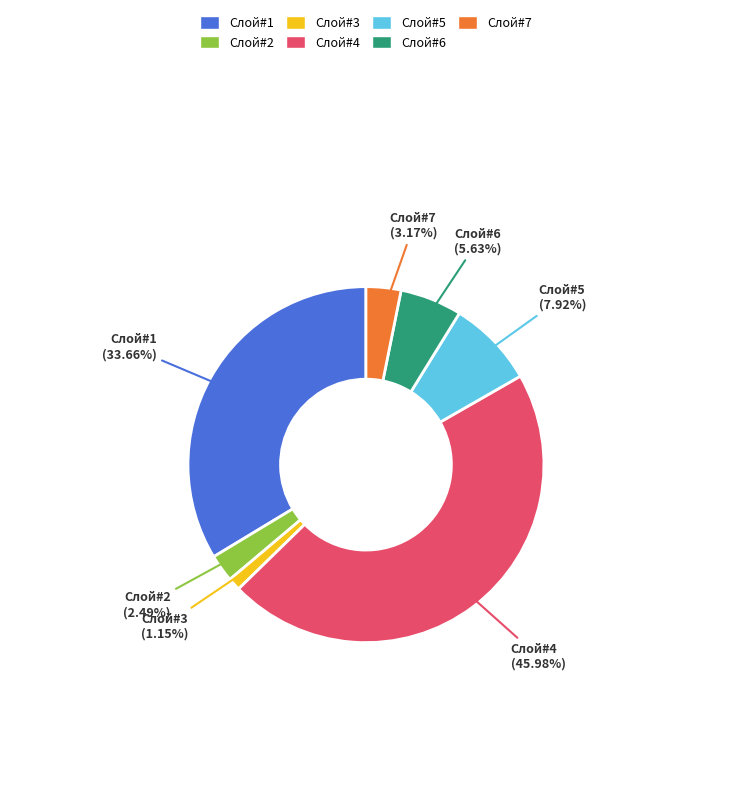

How many slices are in this pie chart?

7